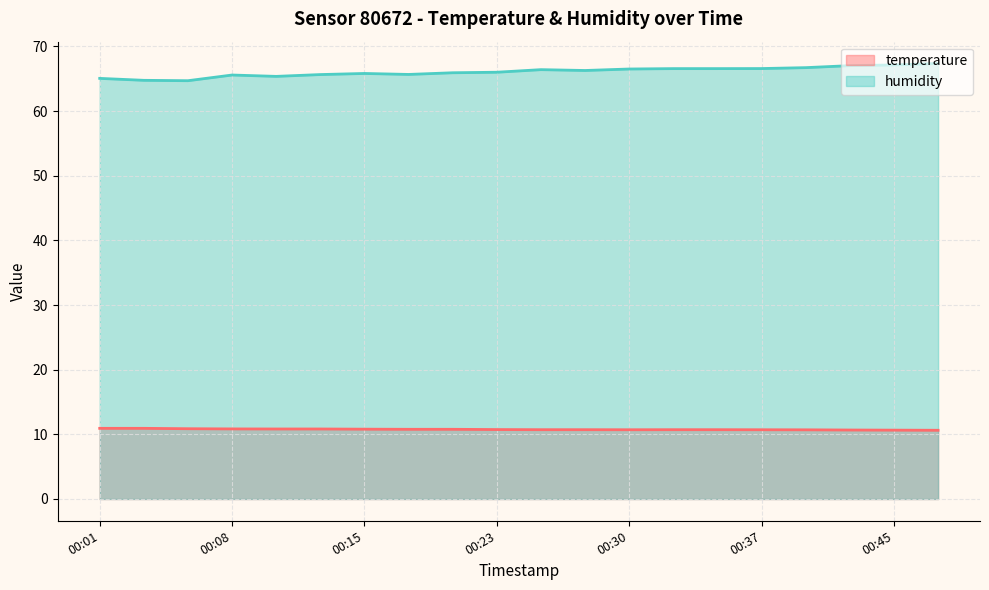

List the series in order of their peak value, highest first.

humidity, temperature